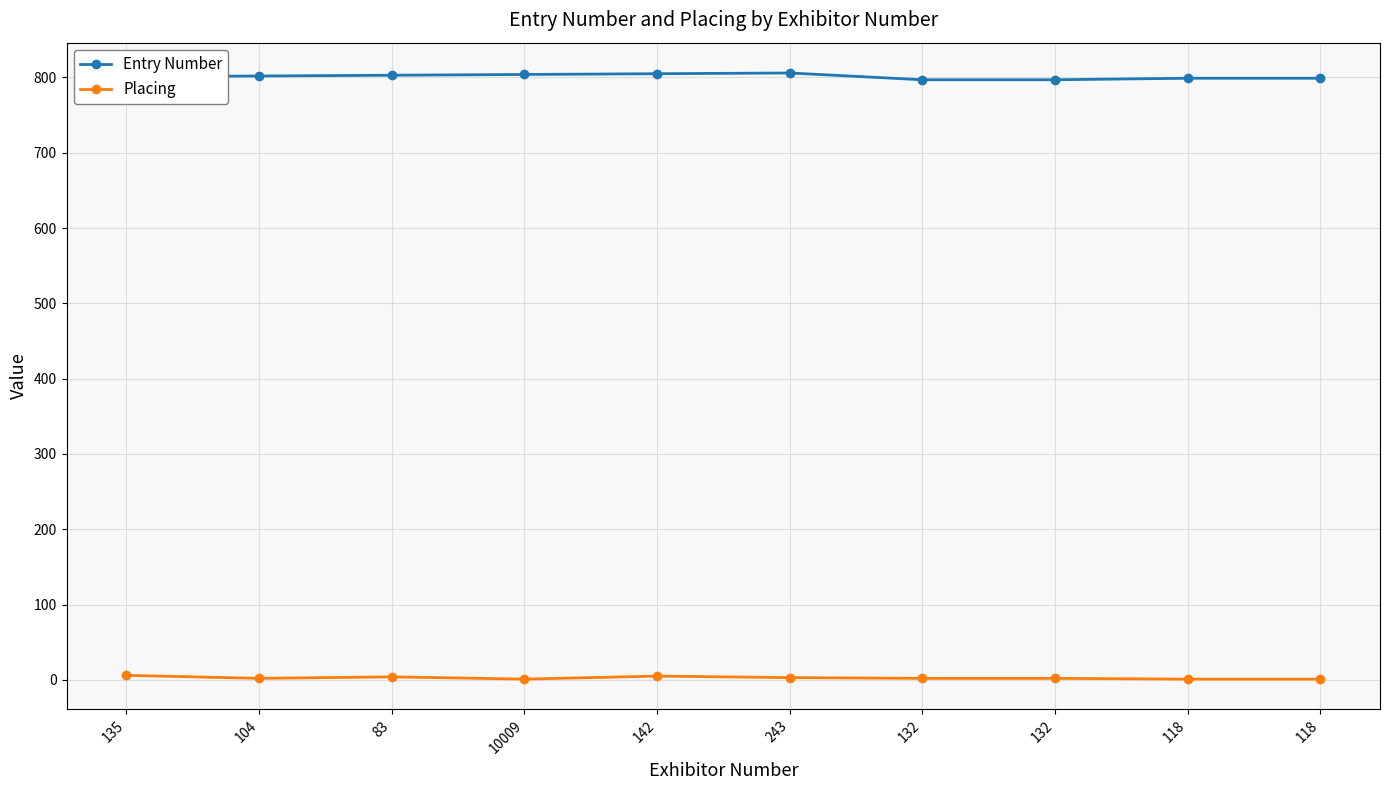

At how many categories does at least one series exceed 673?

10